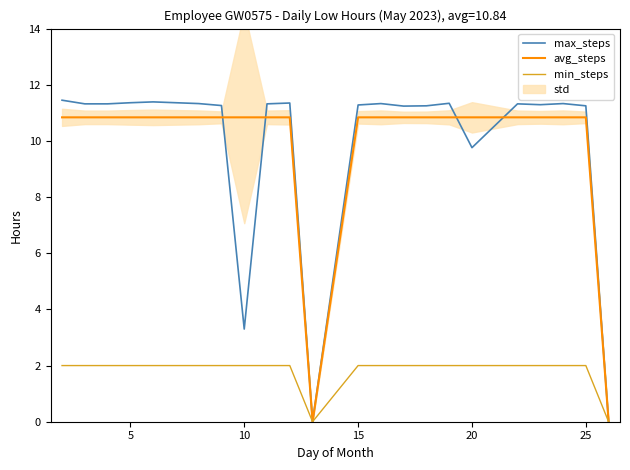

The avg_steps series shows 10.8 at 20. True or false?

True